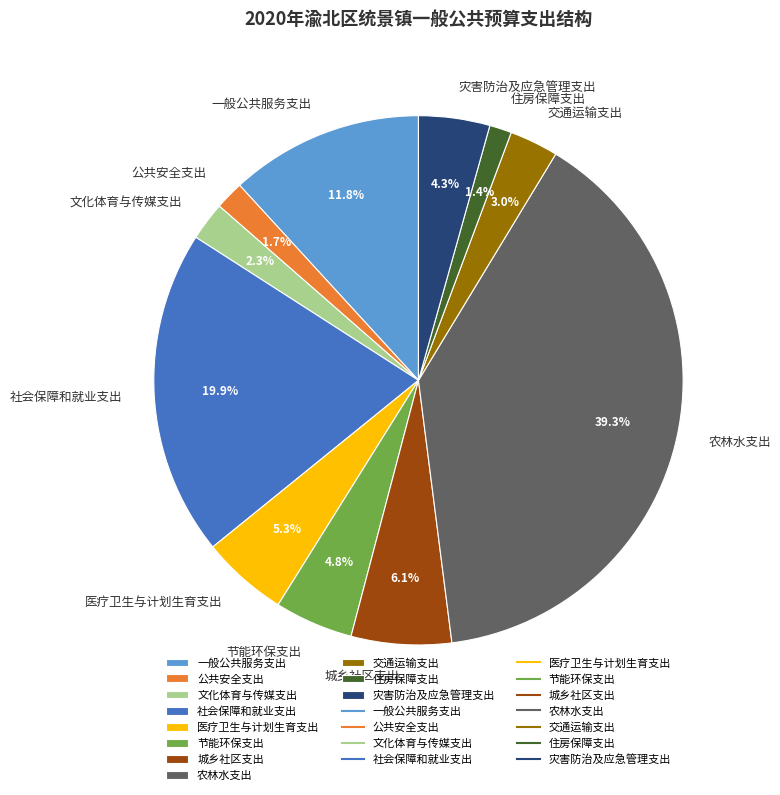

Is there any slice that represents more than half of the pie?

No